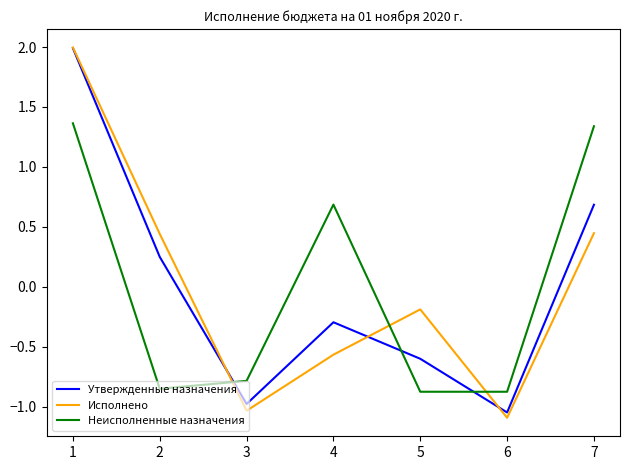

Is it true that Неисполненные назначения equals -1.4 at 5?

False